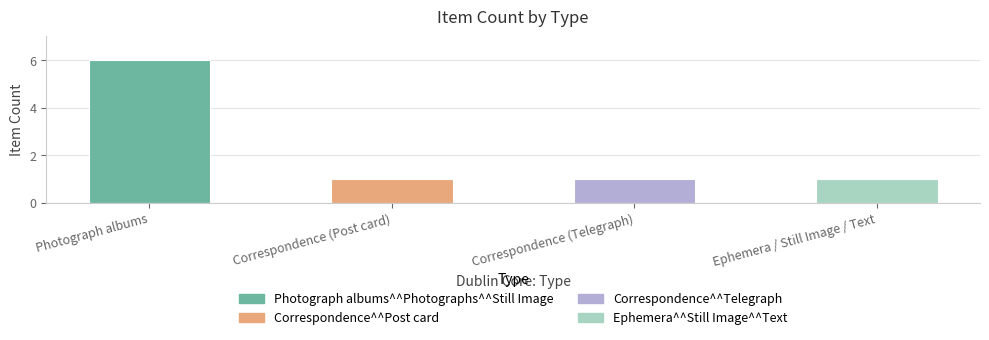

Is it true that the value at Correspondence (Telegraph) is 2?

False